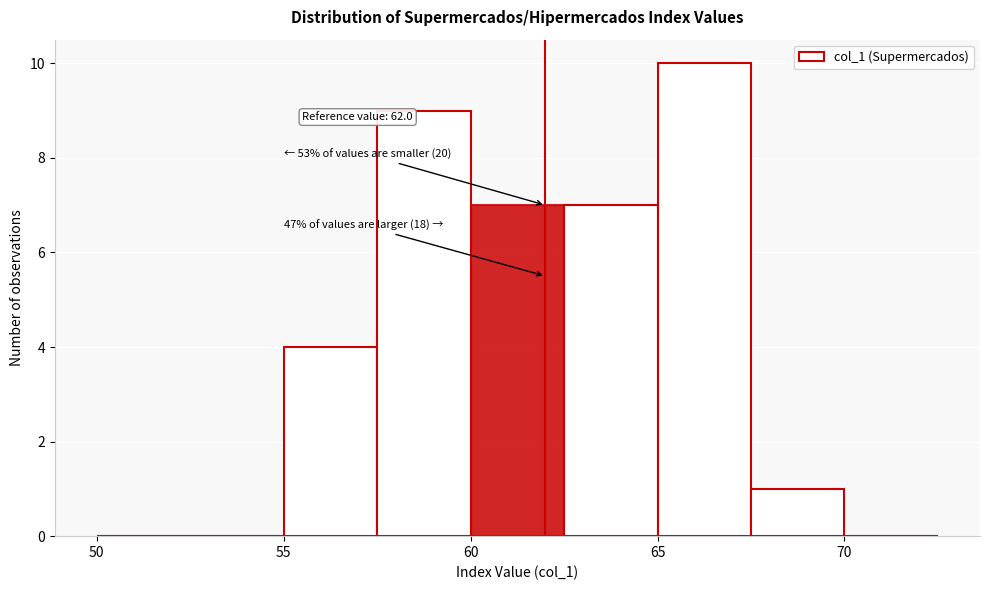

Over which range of the x-axis is the bar tallest?

65.0 to 67.5